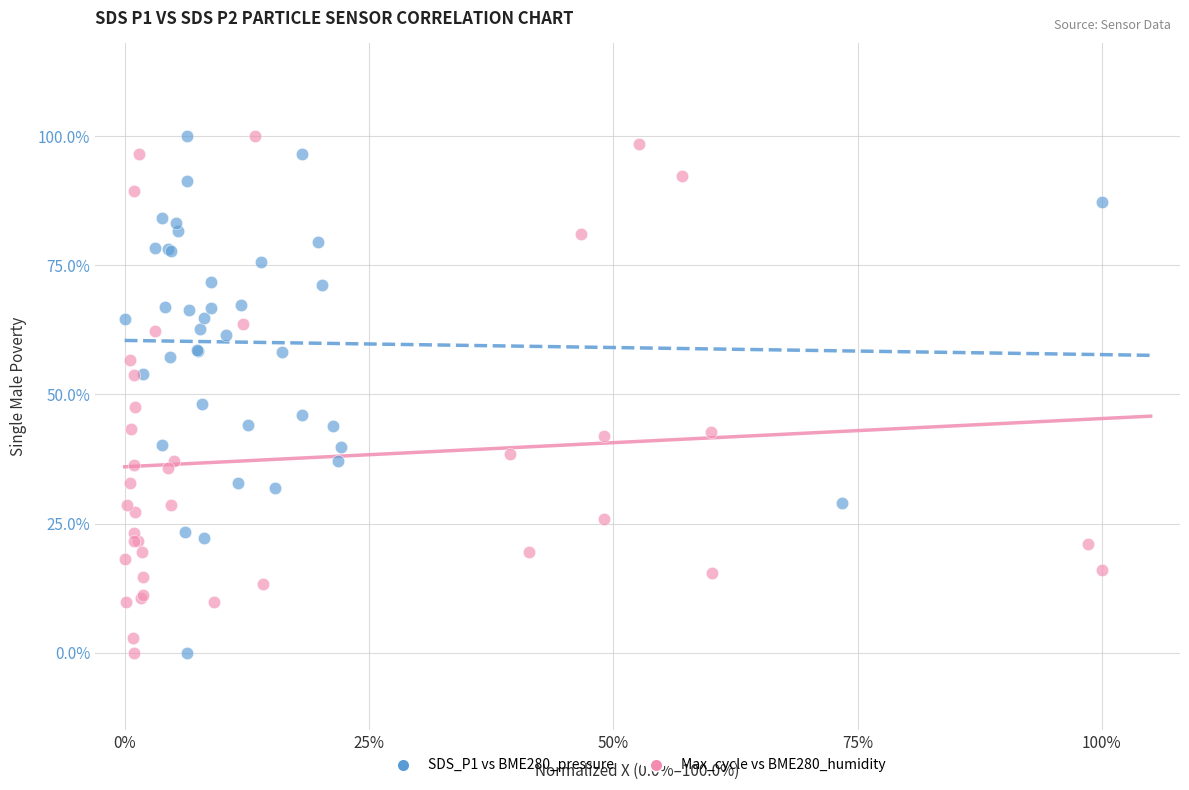

What are all the series names shown in the legend?

SDS_P1 vs BME280_pressure, Max_cycle vs BME280_humidity